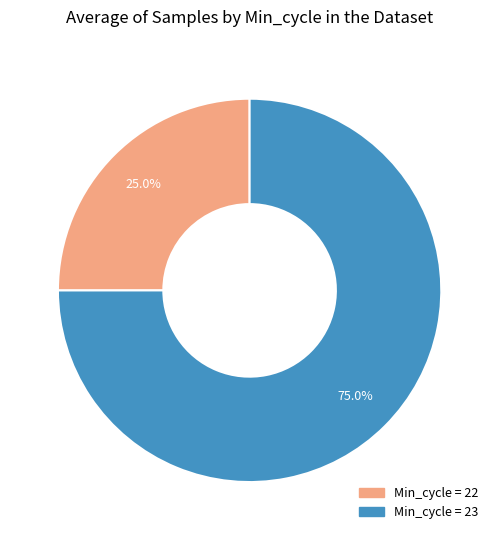

Does any single category account for the majority?

Yes